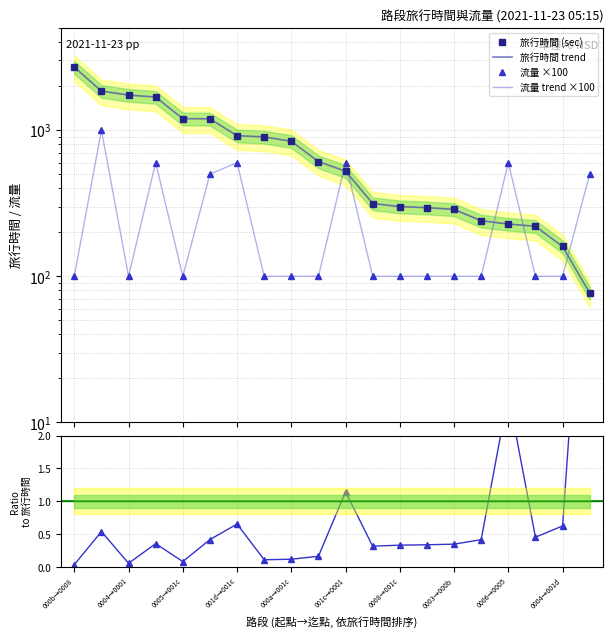

How many categories are shown in the chart?

20